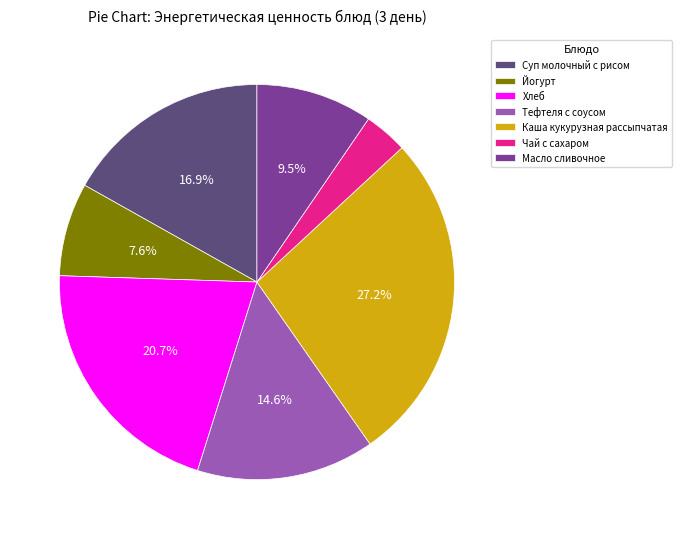

Which category has the smallest portion of the pie?

Чай с сахаром